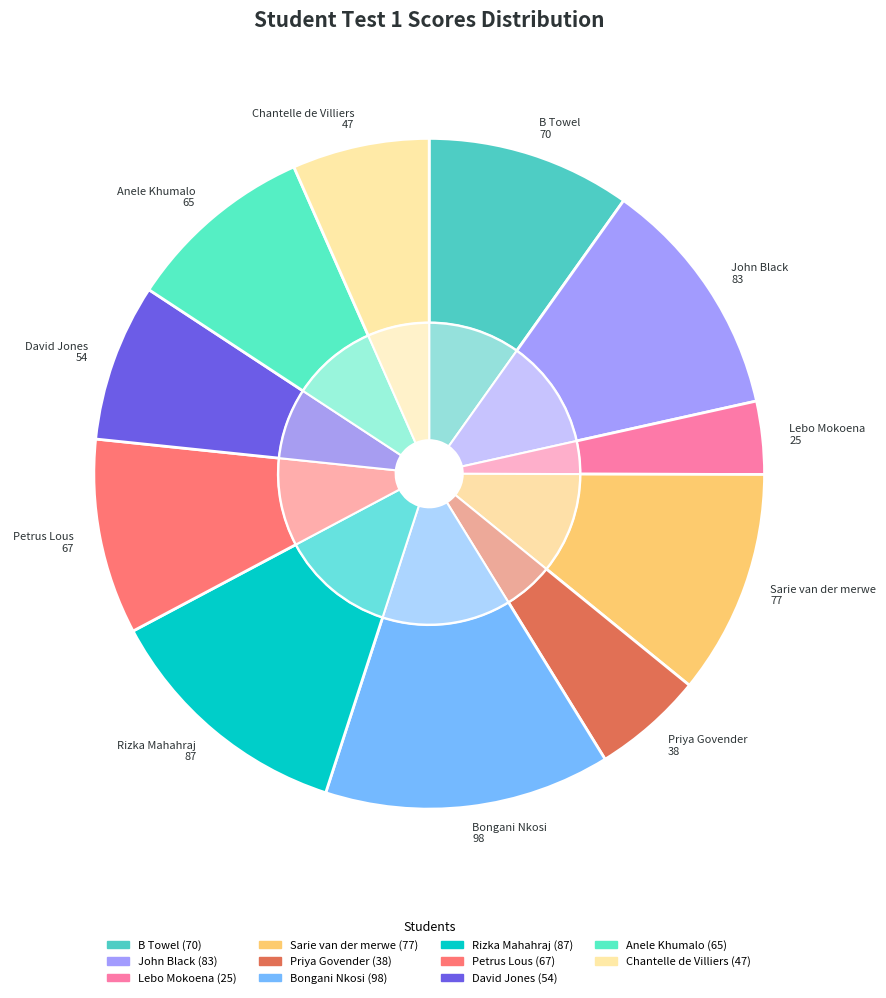

How many segments does this pie chart have?

11